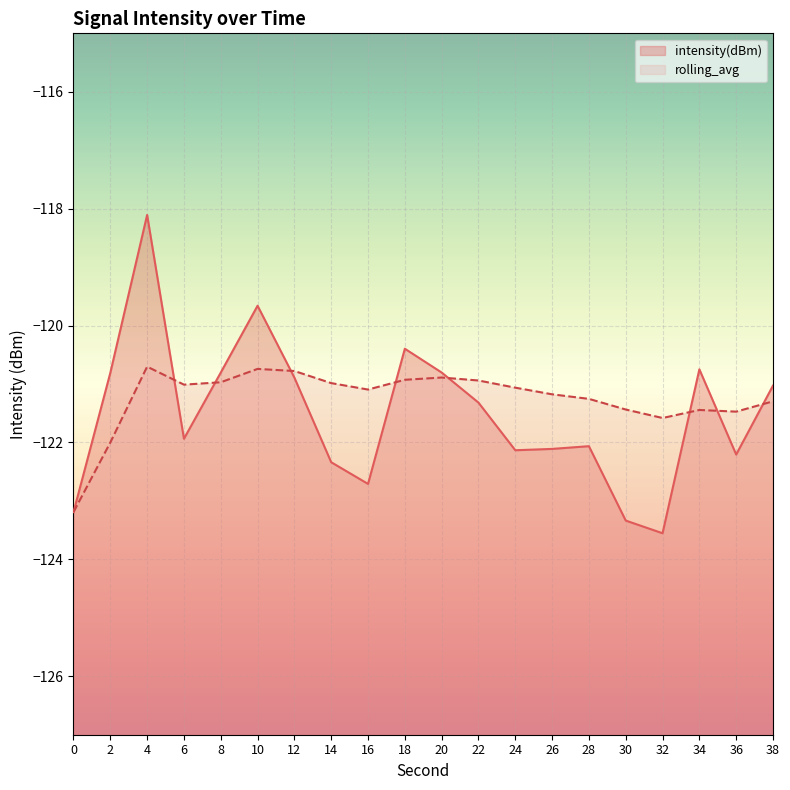

Between which two adjacent categories do intensity(dBm) and rolling_avg first intersect?

4 and 6